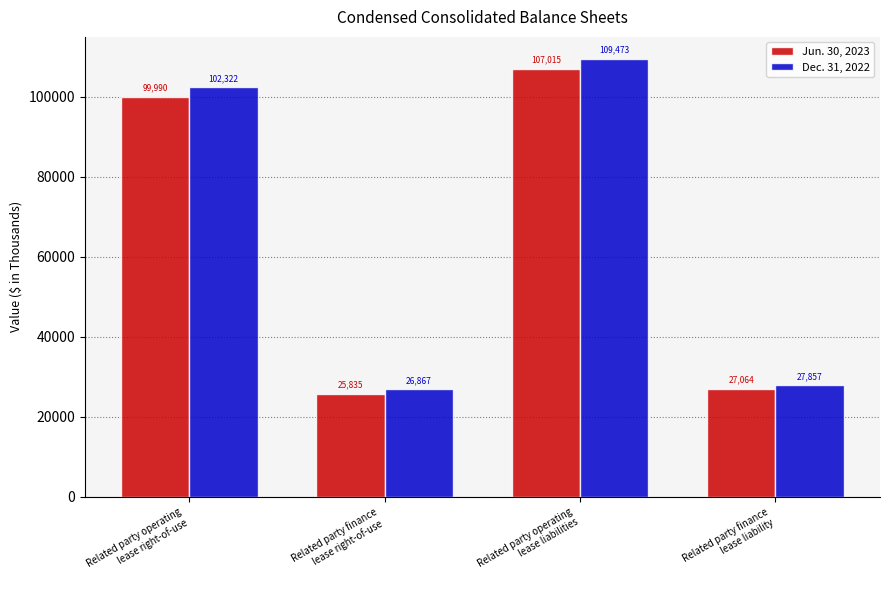

What is the label of the 3rd bar from the right?

Related party finance
lease right-of-use